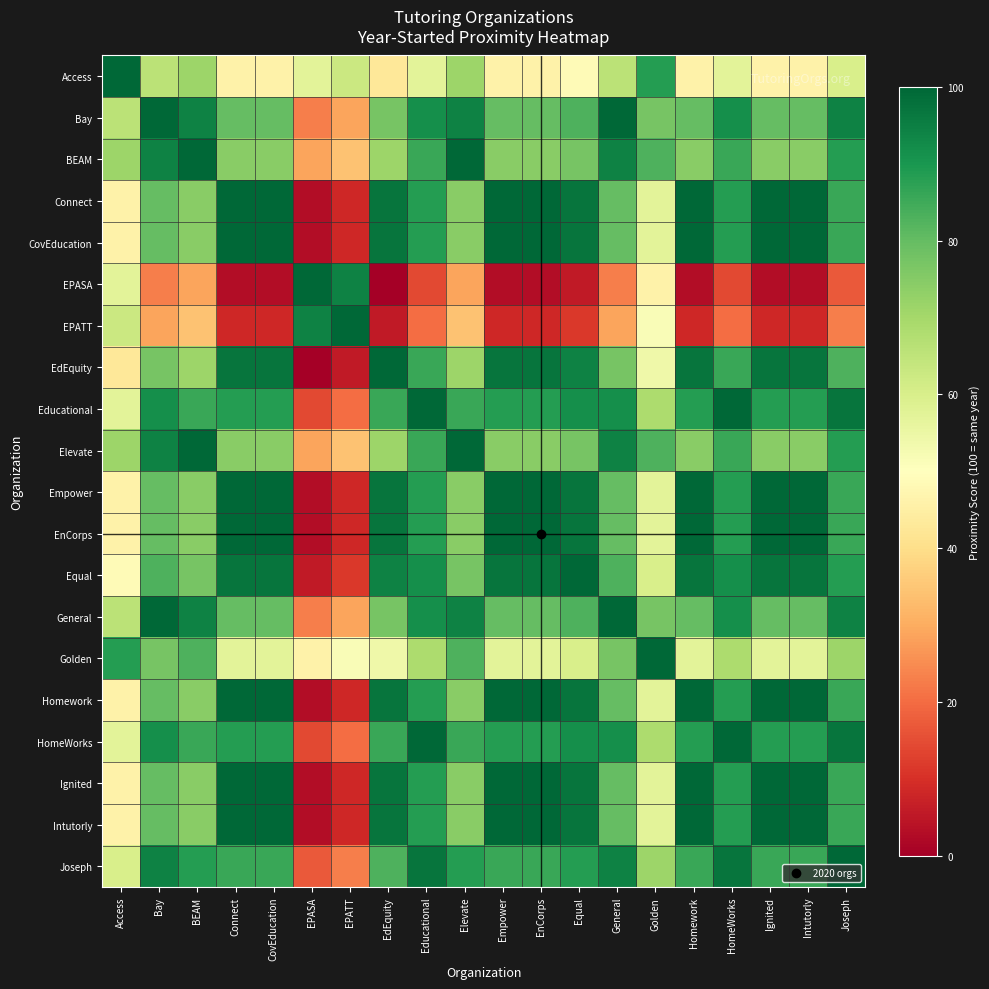

At which category is the sum across all series the highest?

Educational